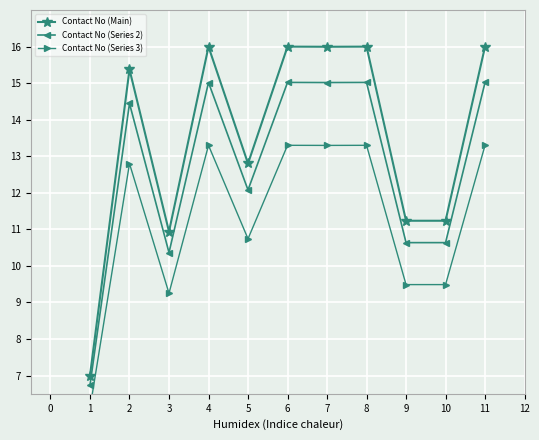

At which category does Contact No (Main) reach its first local valley?

3